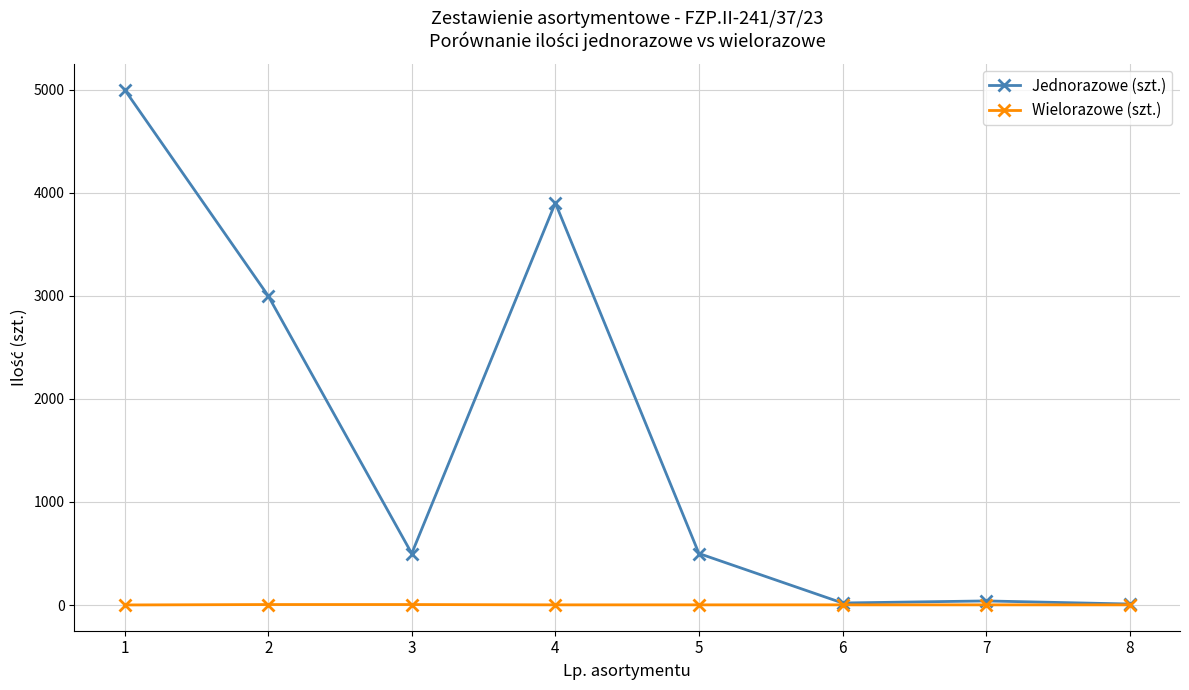

What is the total value across all series at 3?

505